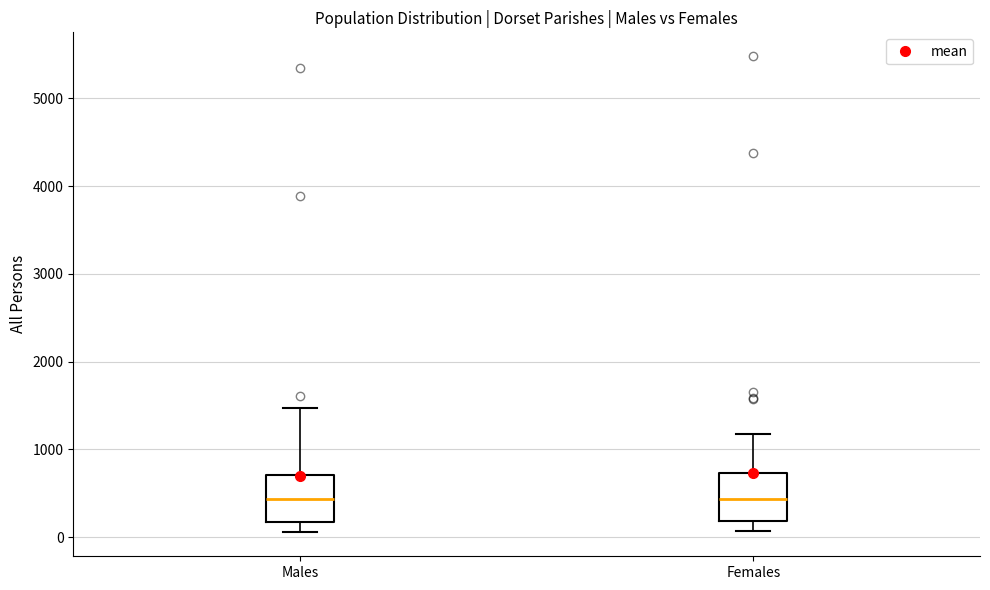

Reading left to right, transcribe this box plot: for each box, give where its median line is, the range the box spans, and where its two whiskers end, as read against the y-axis. The values are not printed on the chart, so give them approximately, as read against the axis.

Males: median 400, box 200 to 700, whiskers 100 to 1500
Females: median 400, box 200 to 700, whiskers 100 to 1200